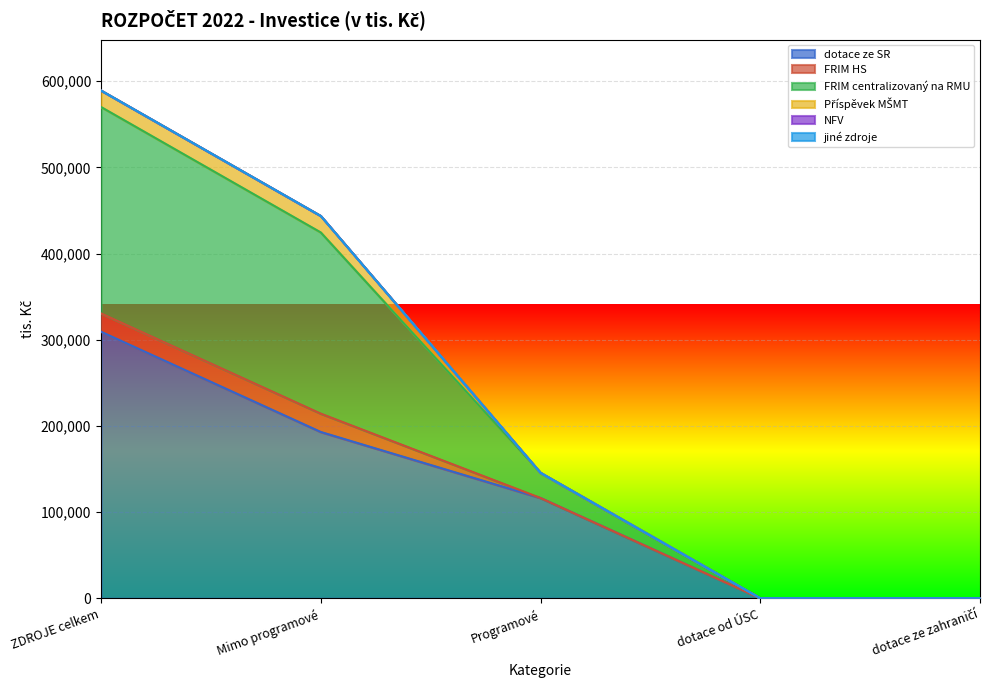

Reading left to right, what are all the values shown in this chart?

dotace ze SR: ZDROJE celkem=309308	Mimo programové=192964	Programové=116344	dotace od ÚSC=0	dotace ze zahraničí=0
FRIM HS: ZDROJE celkem=21273	Mimo programové=21273	Programové=0	dotace od ÚSC=0	dotace ze zahraničí=0
FRIM centralizovaný na RMU: ZDROJE celkem=239511	Mimo programové=210279	Programové=29232	dotace od ÚSC=0	dotace ze zahraničí=0
Příspěvek MŠMT: ZDROJE celkem=19150	Mimo programové=19150	Programové=0	dotace od ÚSC=0	dotace ze zahraničí=0
NFV: ZDROJE celkem=0	Mimo programové=0	Programové=0	dotace od ÚSC=0	dotace ze zahraničí=0
jiné zdroje: ZDROJE celkem=0	Mimo programové=0	Programové=0	dotace od ÚSC=0	dotace ze zahraničí=0